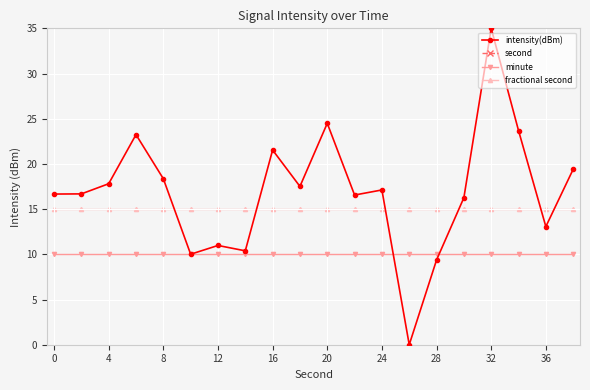

Does the chart display data point markers on the line(s)?

Yes